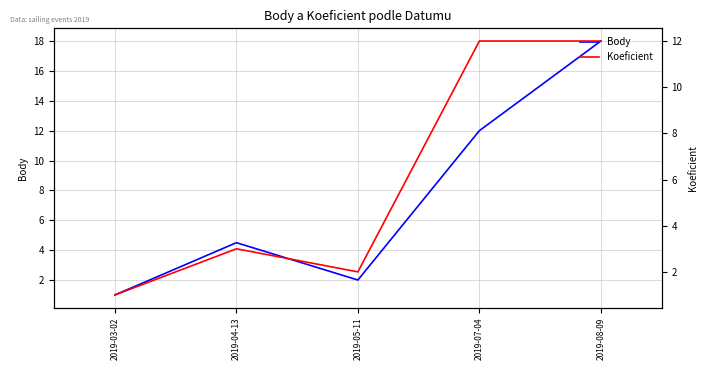

What is the average value of the Body series?

7.5